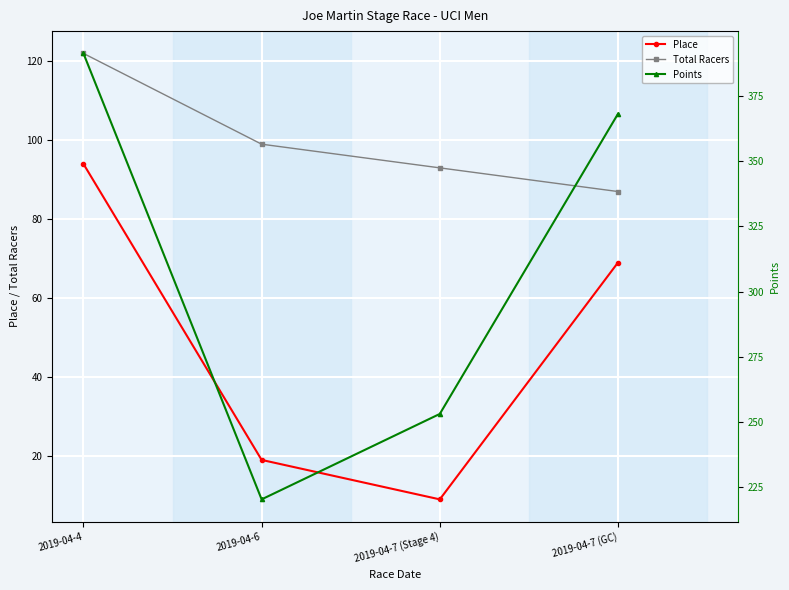

True or false: Total Racers and Place cross at least once.

False